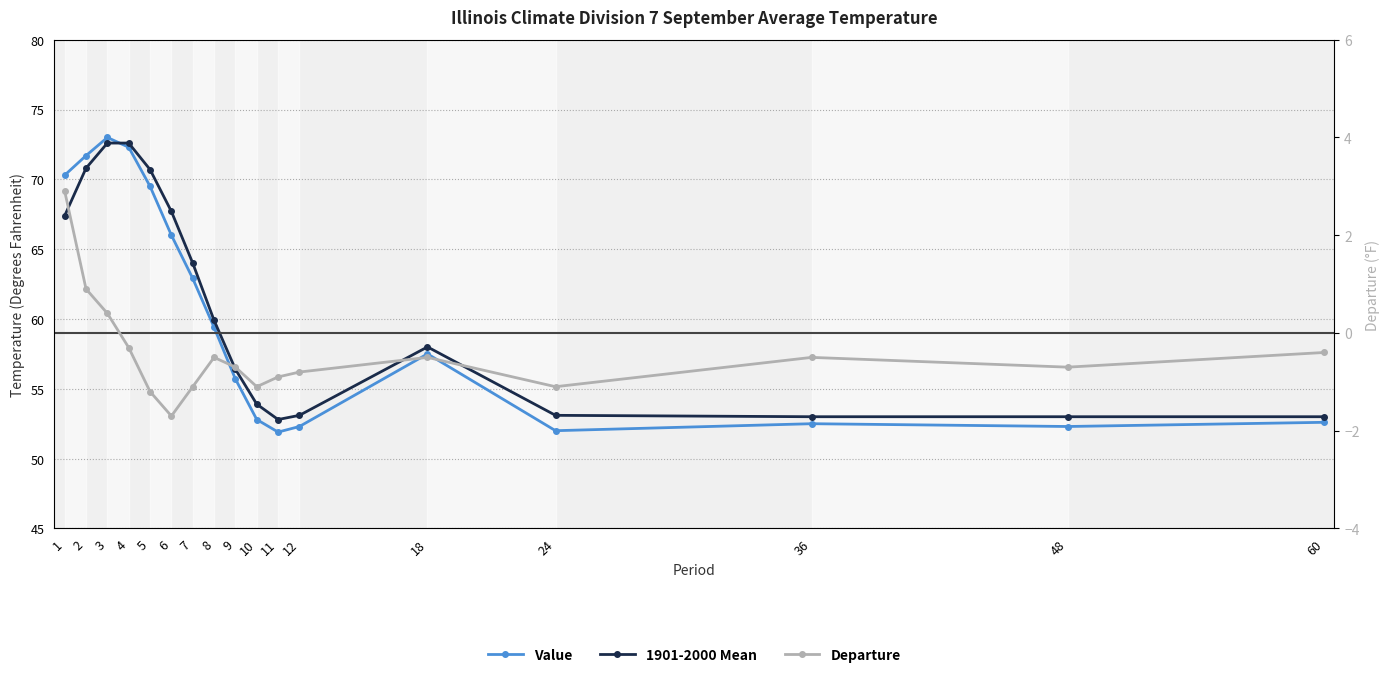

Which series has the largest total across all categories?

1901-2000 Mean